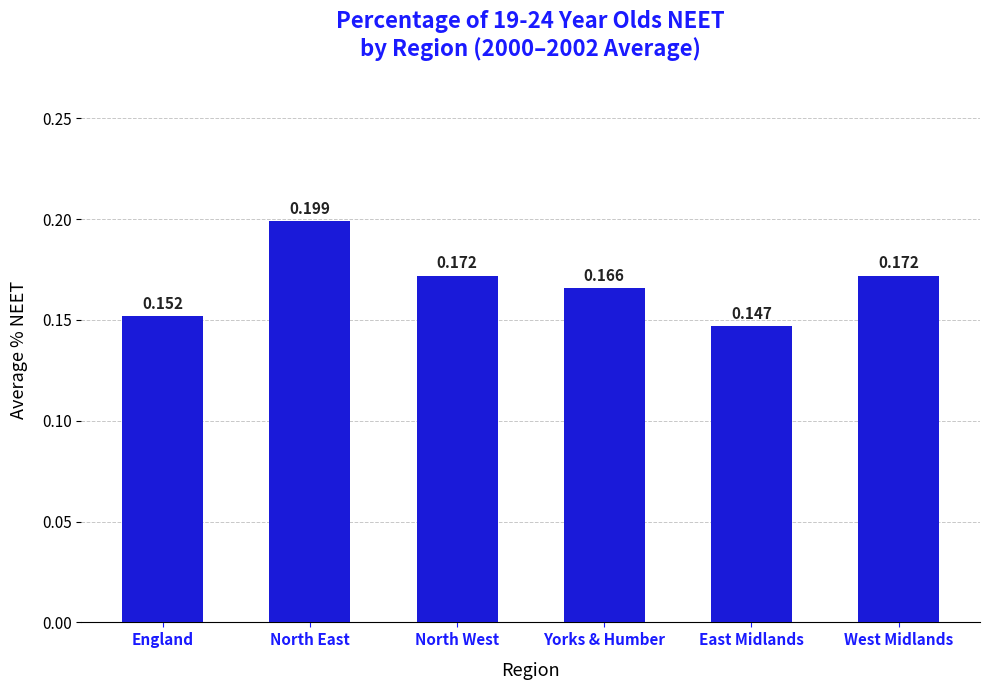

What is the label of the 2nd bar from the right?

East Midlands